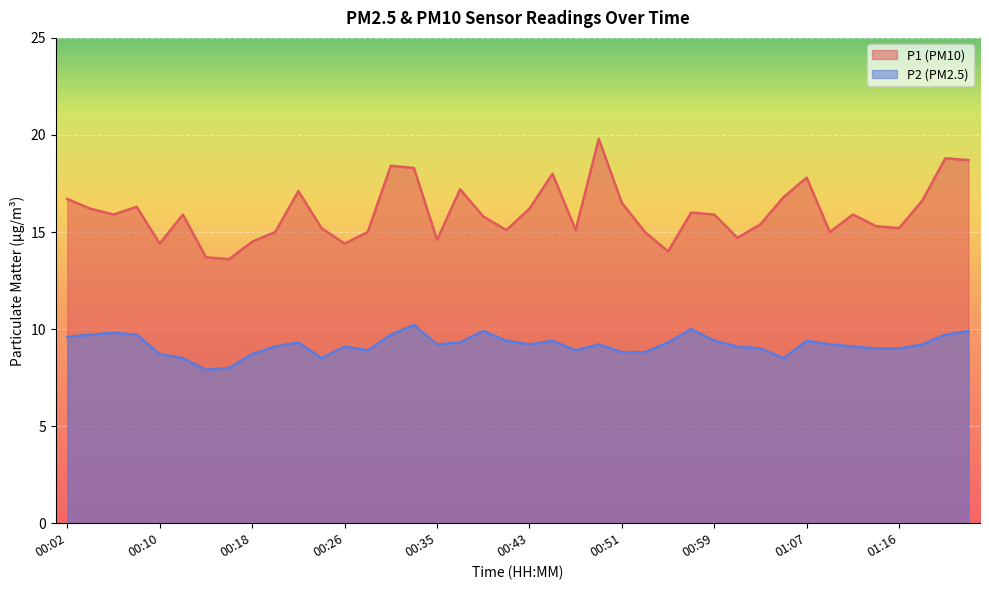

At which label is P2 closest to 9?

01:04